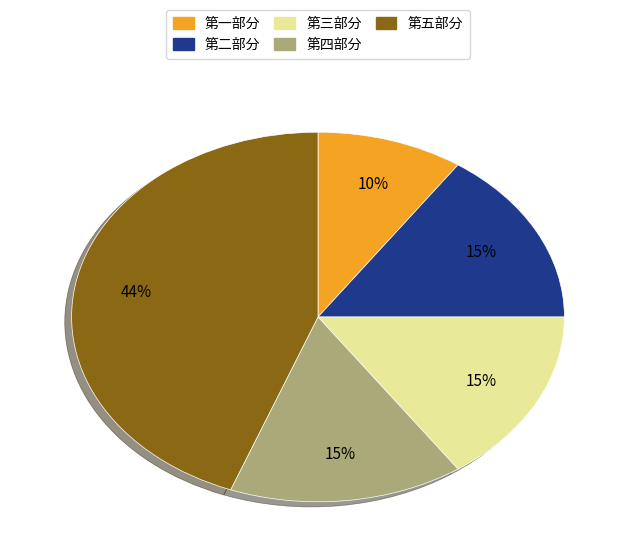

To the nearest percent, what is the average slice percentage?

20%